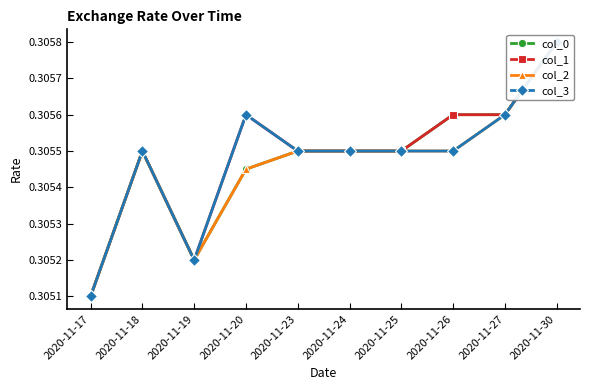

Does the chart display data point markers on the line(s)?

Yes